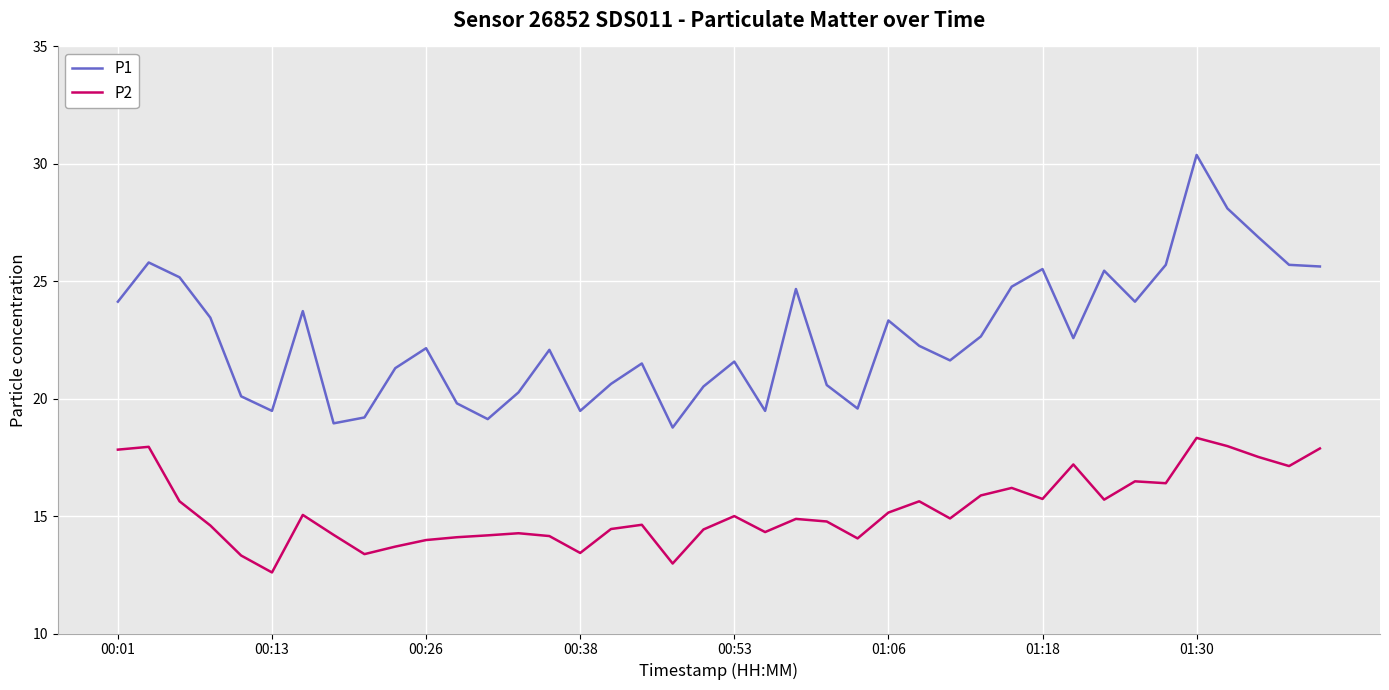

What are all the series names shown in the legend?

P1, P2